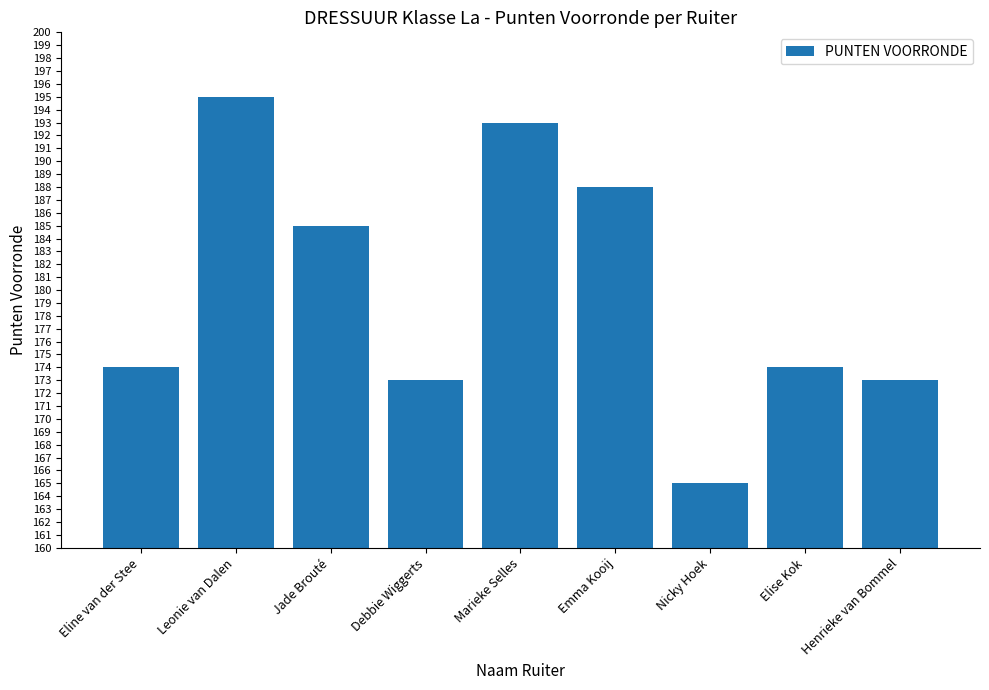

What is the maximum value shown in the chart?

195